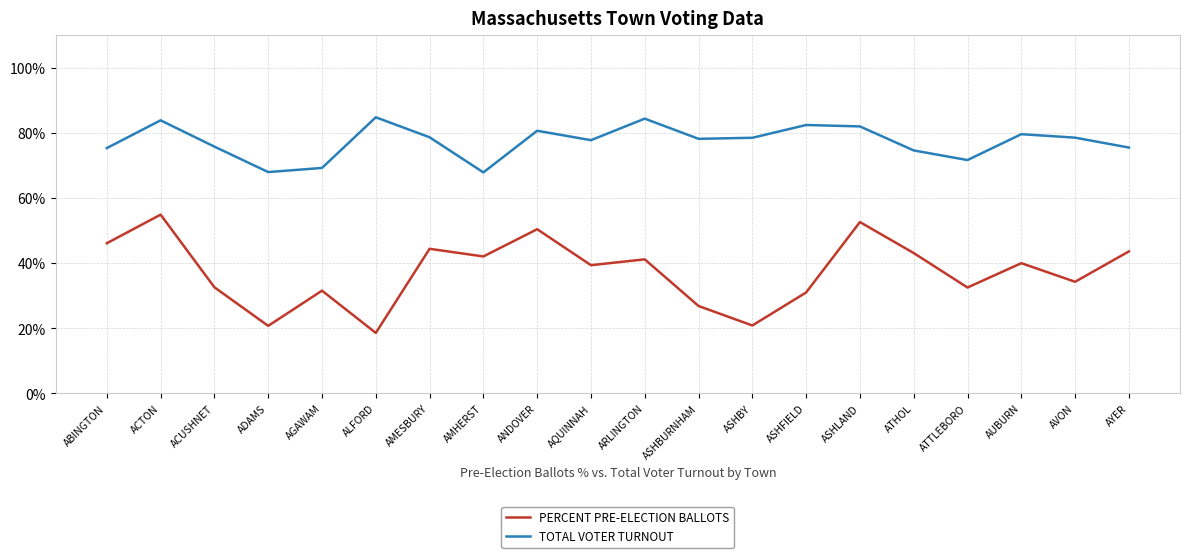

What position from the right is ANDOVER?

12